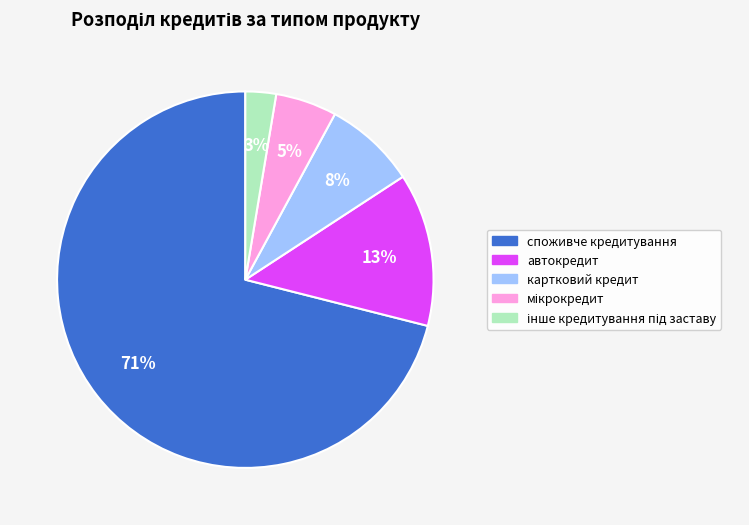

Is there a majority slice in this chart?

Yes